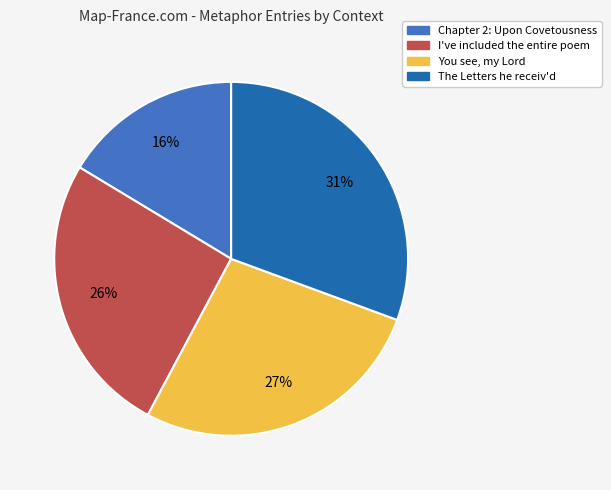

Which slice is the smallest?

Chapter 2: Upon Covetousness